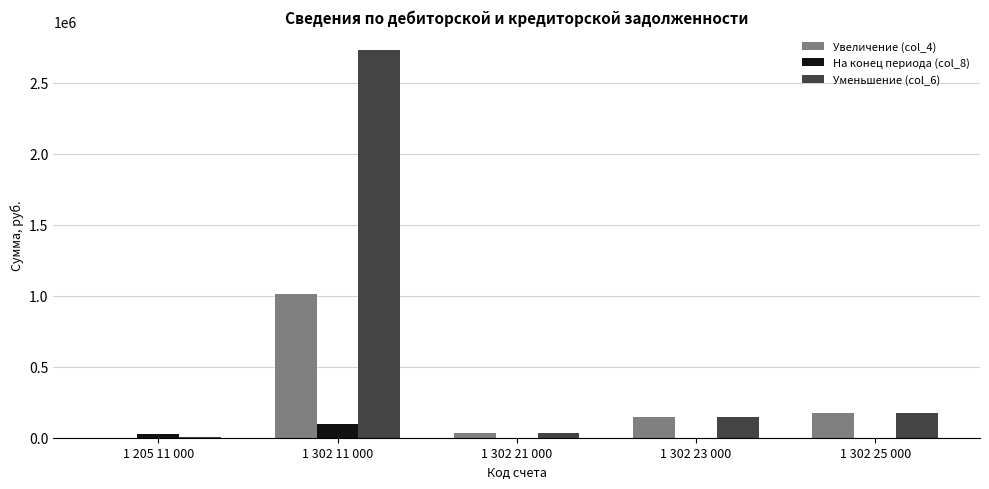

Reading right to left, extract all data points from this chart.

Увеличение (col_4): 1 302 25 000=173778.6	1 302 23 000=148000.0	1 302 21 000=30290.1	1 302 11 000=1009380.8	1 205 11 000=368.0
На конец периода (col_8): 1 302 25 000=0.0	1 302 23 000=0.0	1 302 21 000=0.0	1 302 11 000=97222.9	1 205 11 000=25850.7
Уменьшение (col_6): 1 302 25 000=173778.6	1 302 23 000=148000.0	1 302 21 000=30290.1	1 302 11 000=2730314.8	1 205 11 000=6868.3